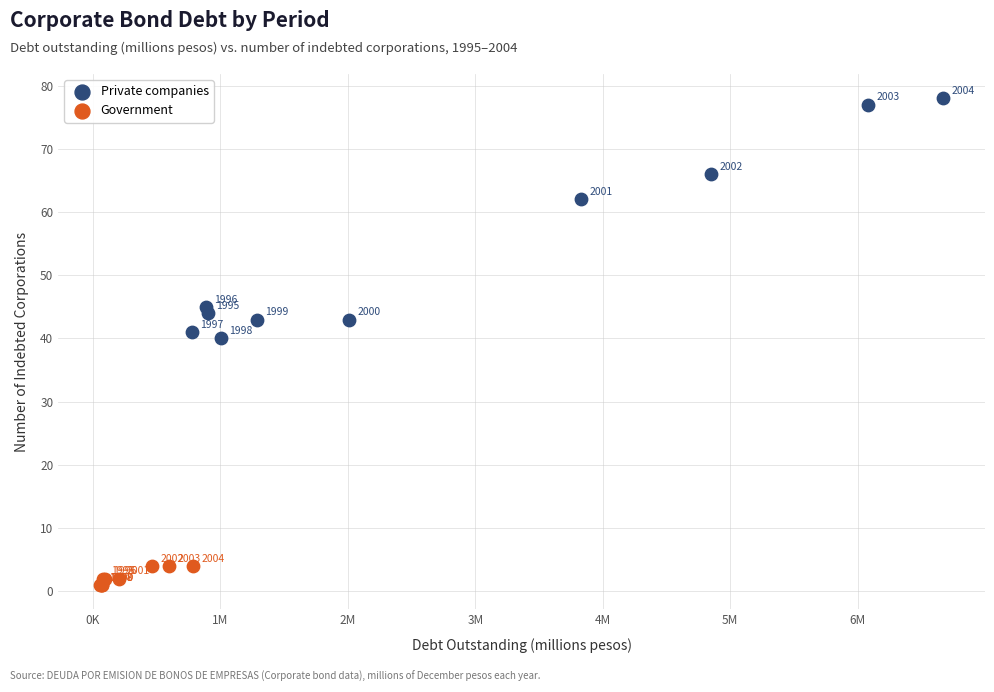

Which series has the largest Y range (max minus min)?

Private companies